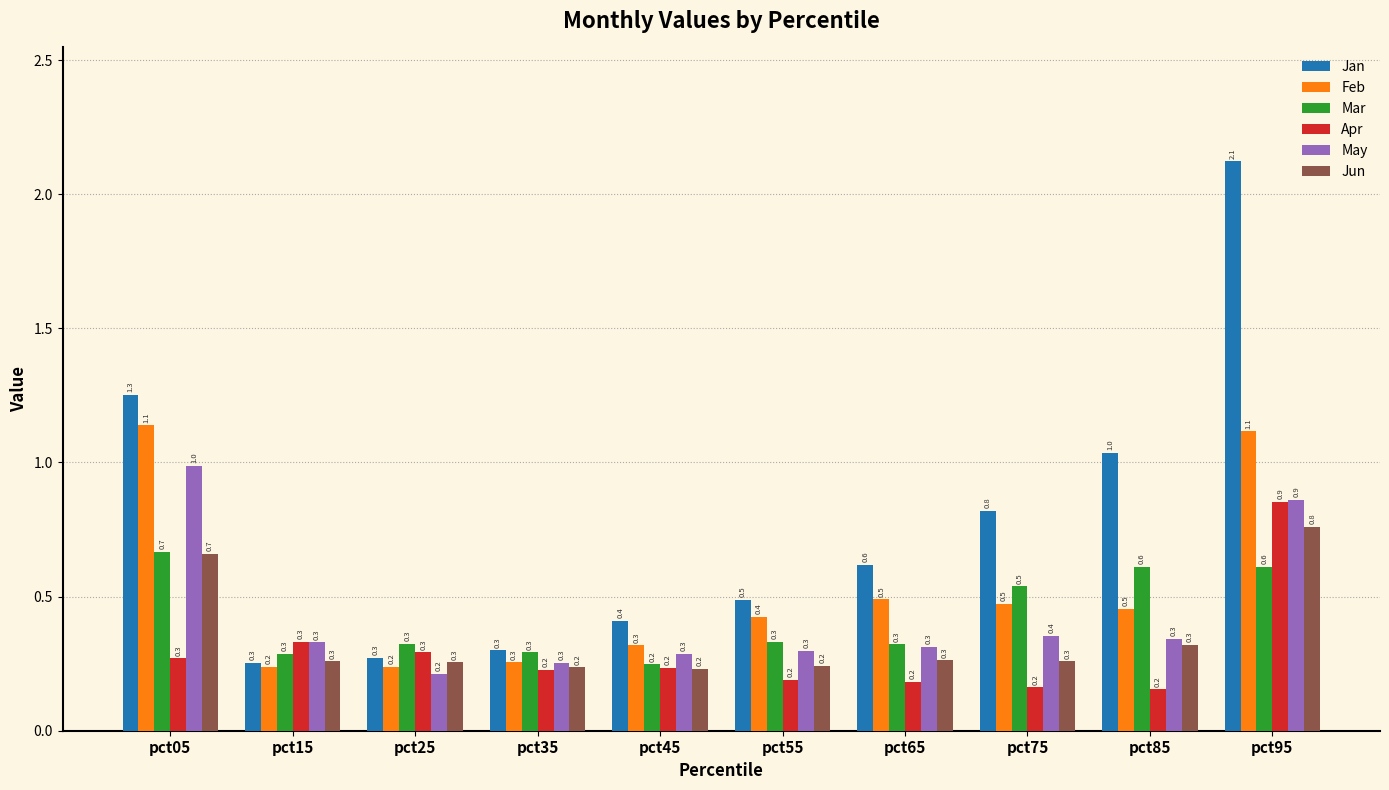

Count the number of data series in this chart.

6